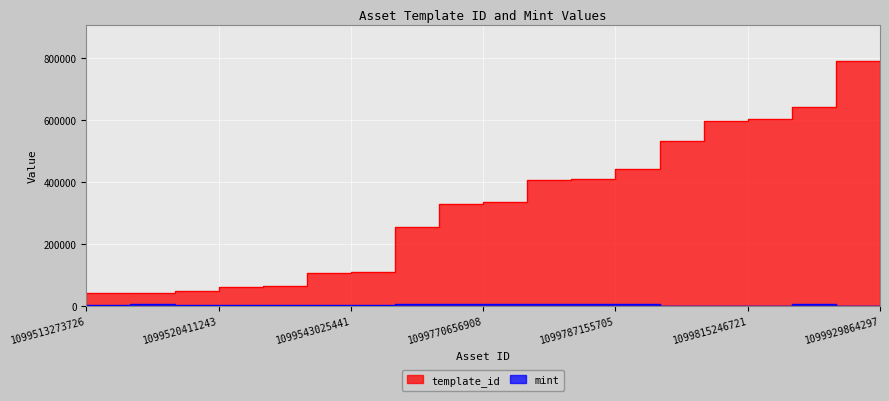

What is the total value across all series at 1099514755766?

46769